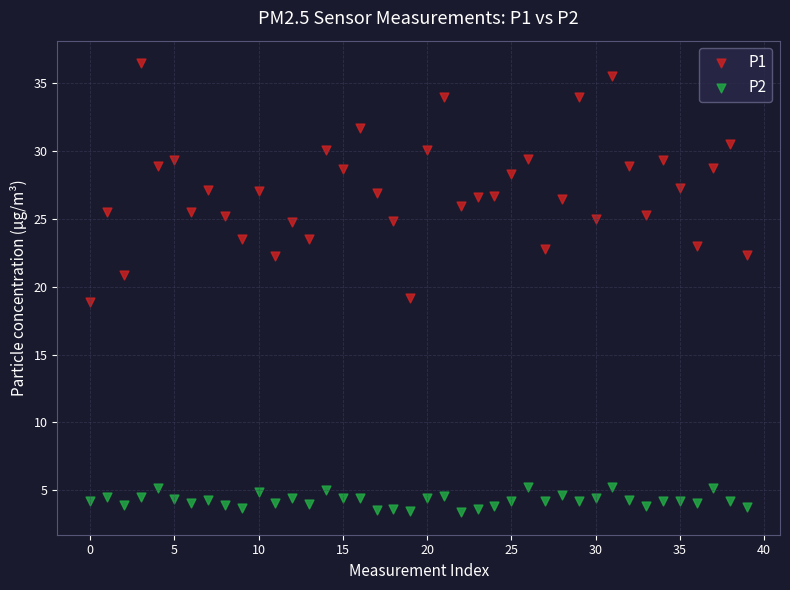

Which series has the largest Y range (max minus min)?

P1